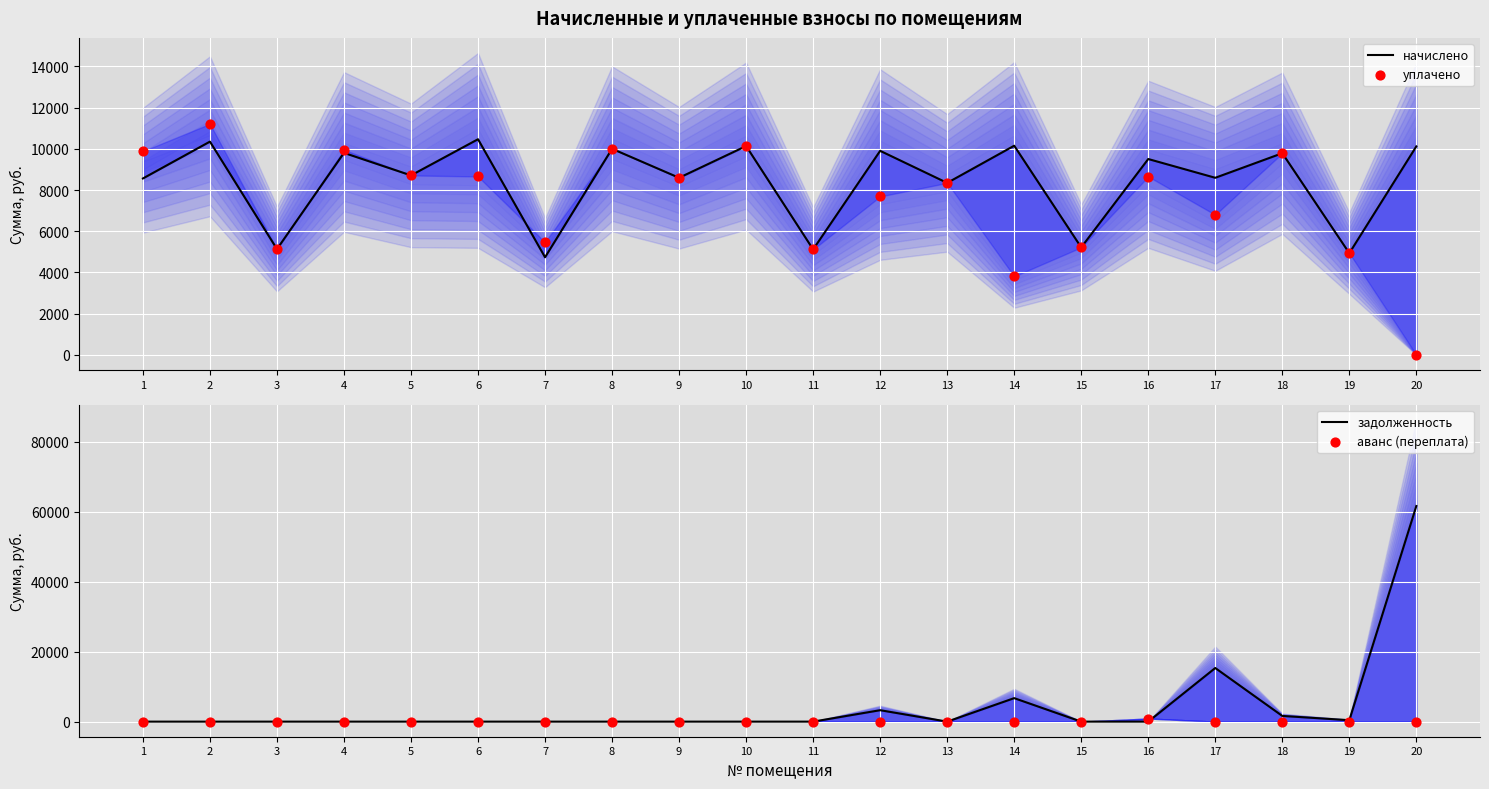

What is the total value across all series at 6?

19124.3